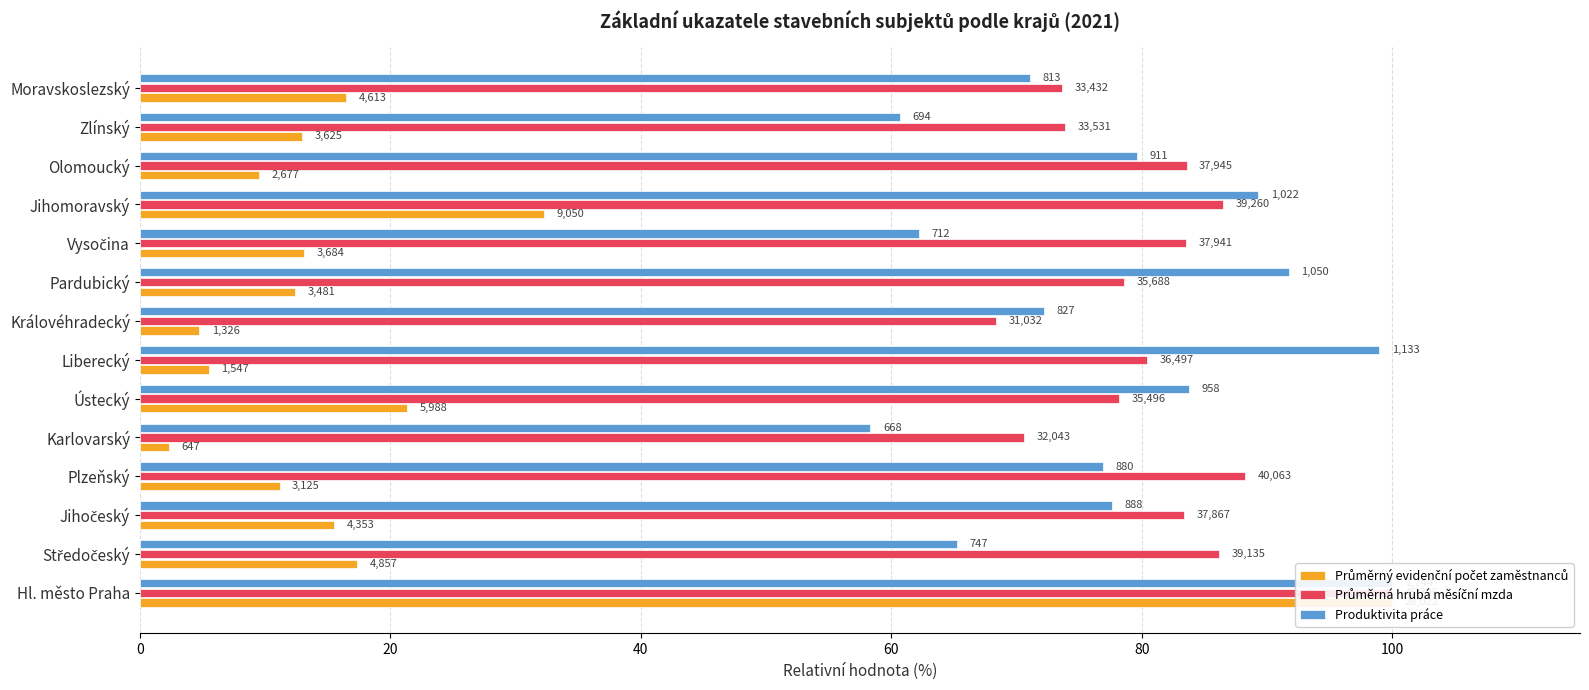

How many bars are there in total?

42